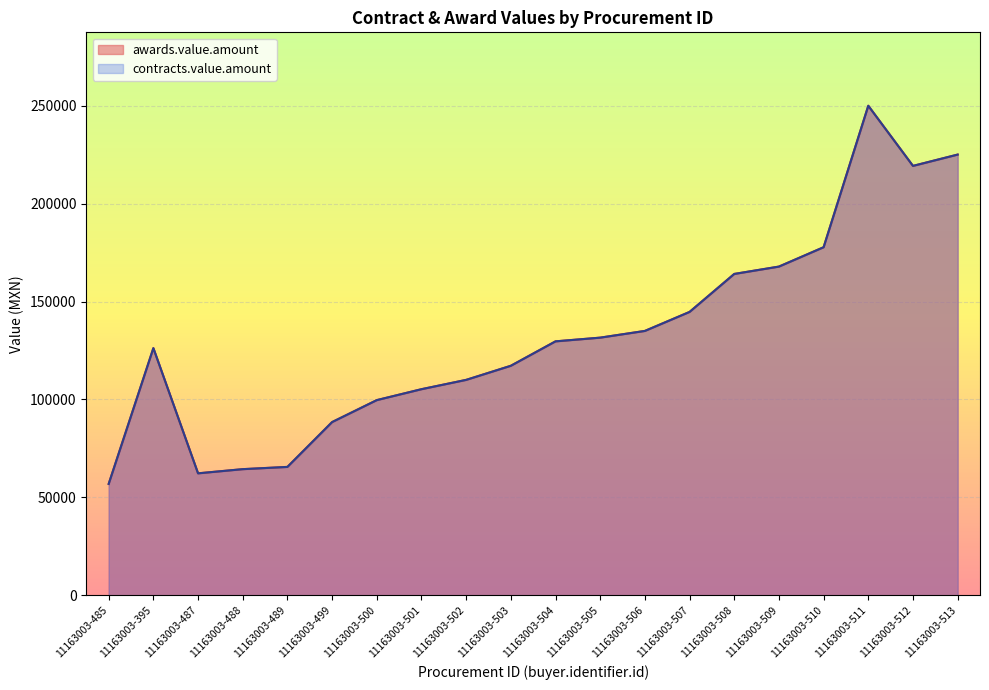

At which label is contracts.value.amount closest to 153435?

11163003-507